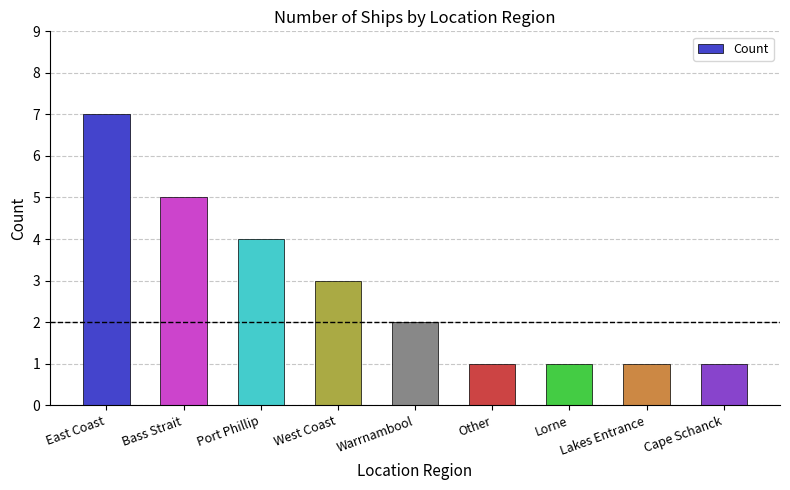

What position from the right is Other?

4